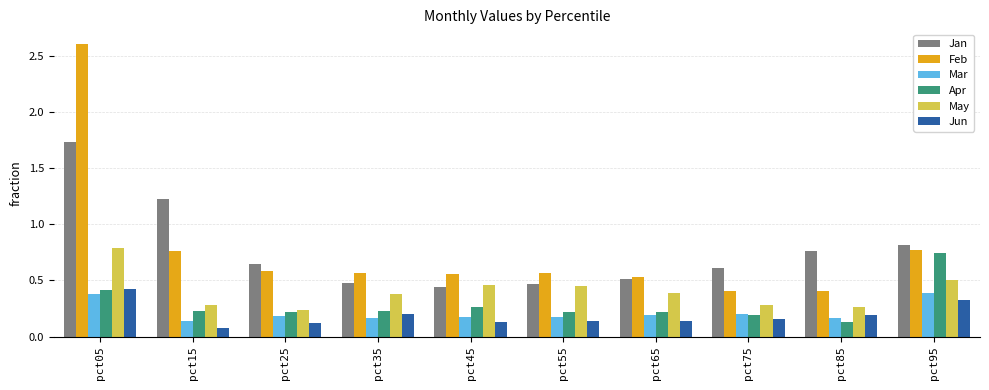

What is the difference between the maximum and second lowest values in the Jan series?

1.3